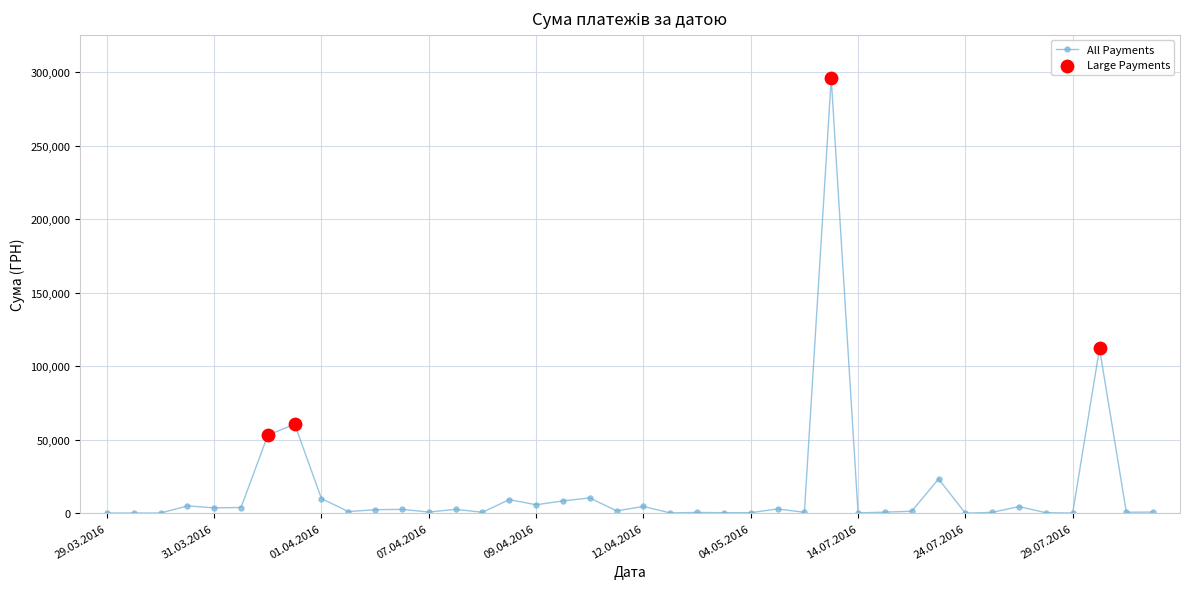

What is the average value?

15774.4